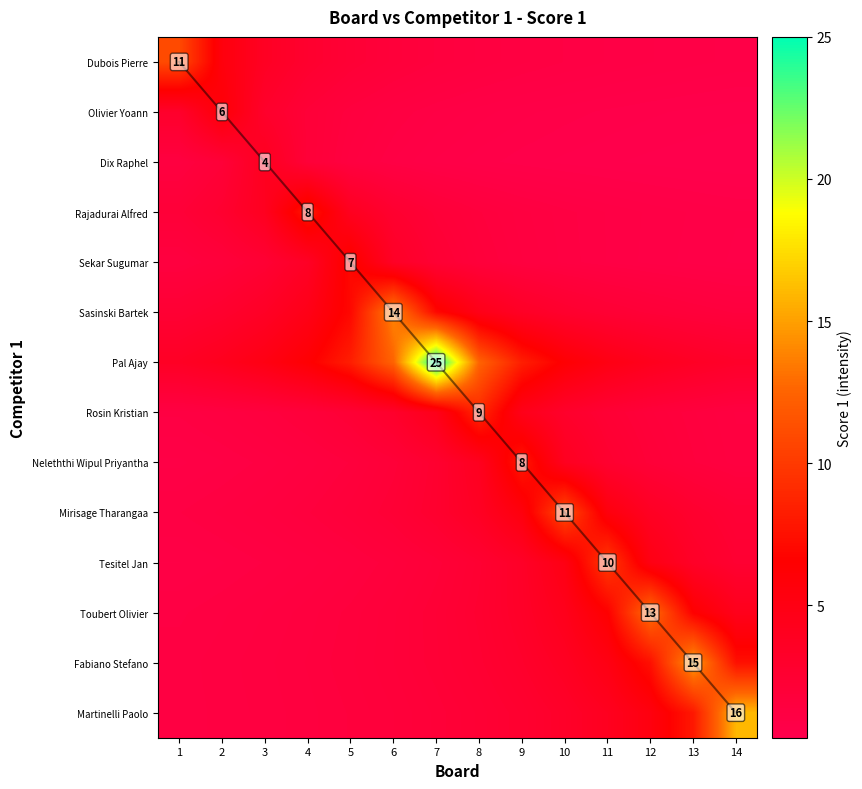

Count the number of categories in the chart.

14